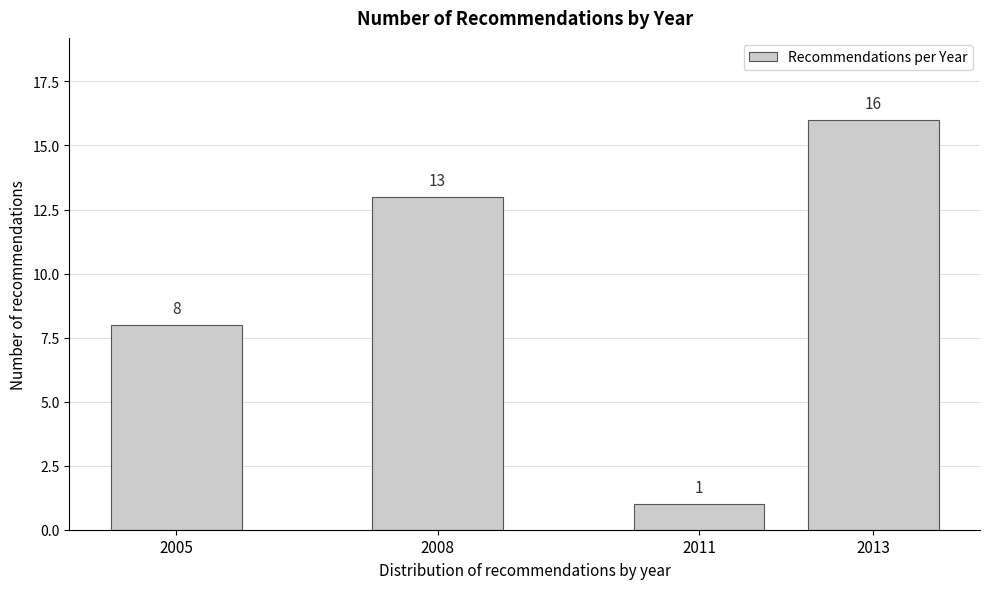

Reading left to right, what are all the values shown in this chart?

8	13	1	16